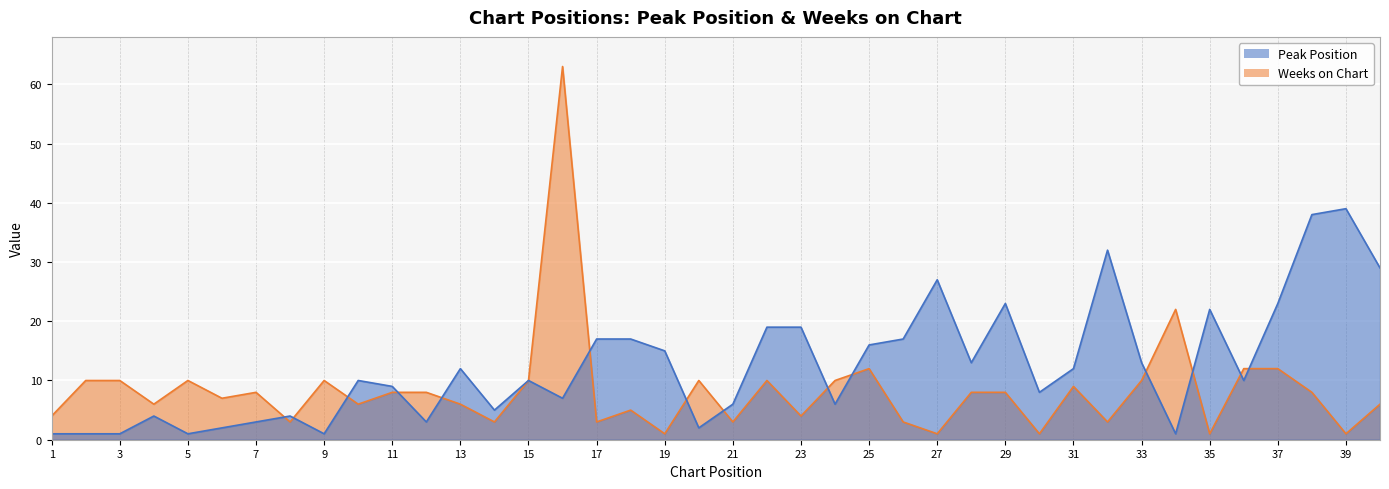

What is the total value across all series at 21?

9